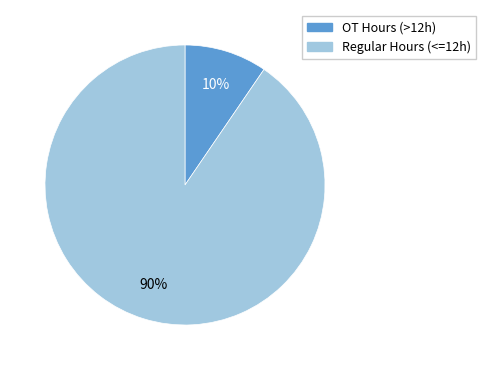

To the nearest percent, what is the average slice percentage?

50%